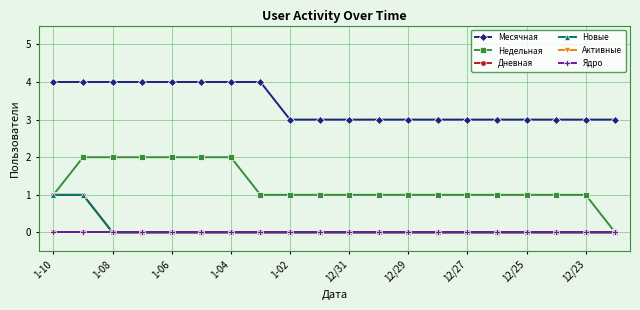

Is this an area chart (filled region under the line)?

No